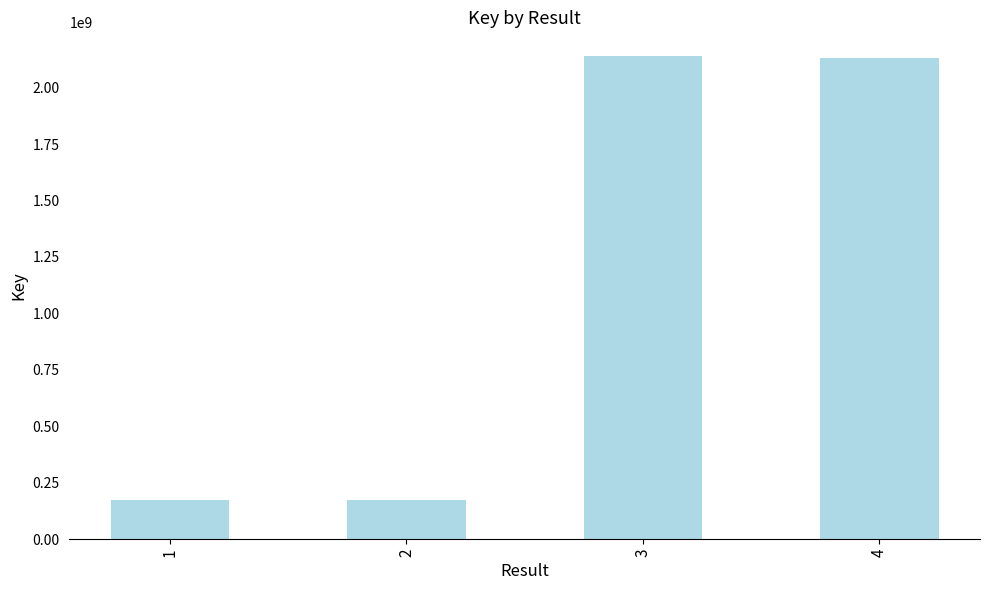

What is the greatest value displayed?

2137640626